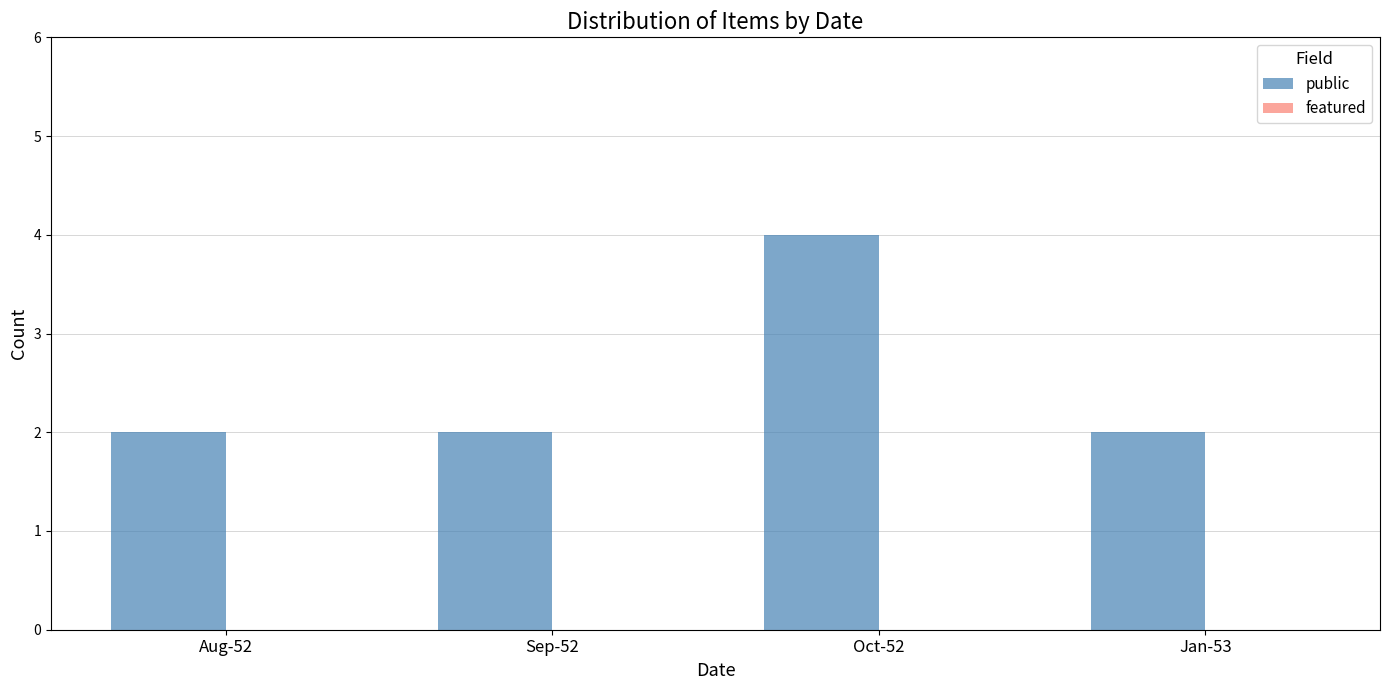

At which category does the chart reach its peak across all series?

Oct-52